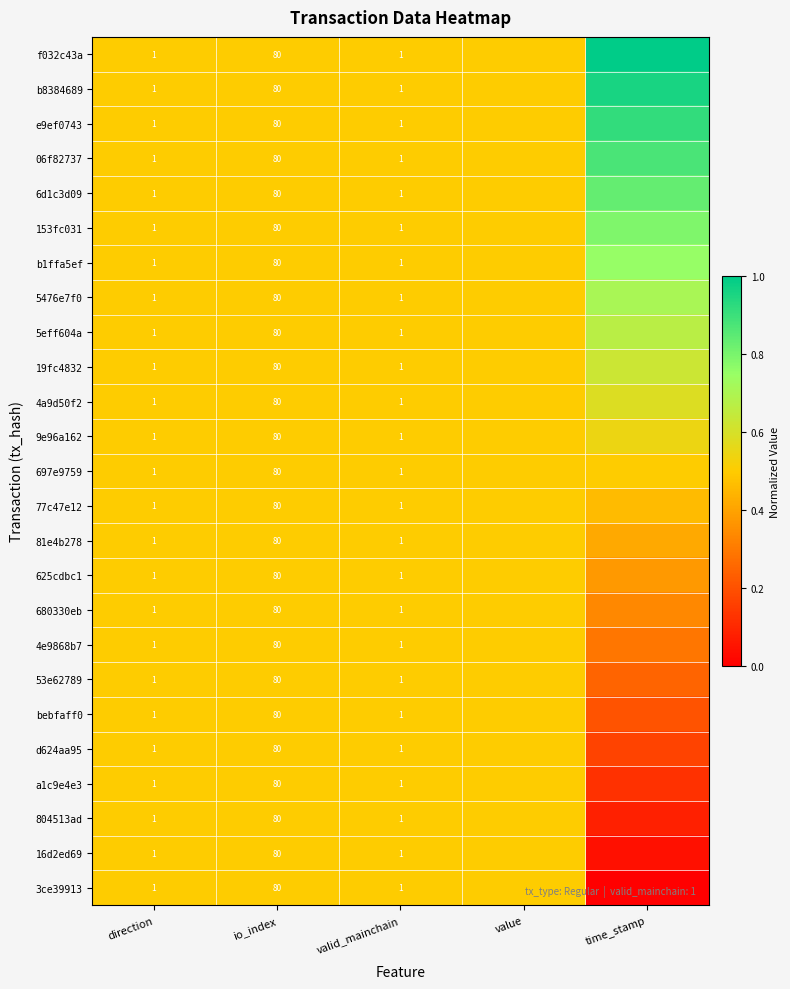

What is the total value across all series at direction?

25.0